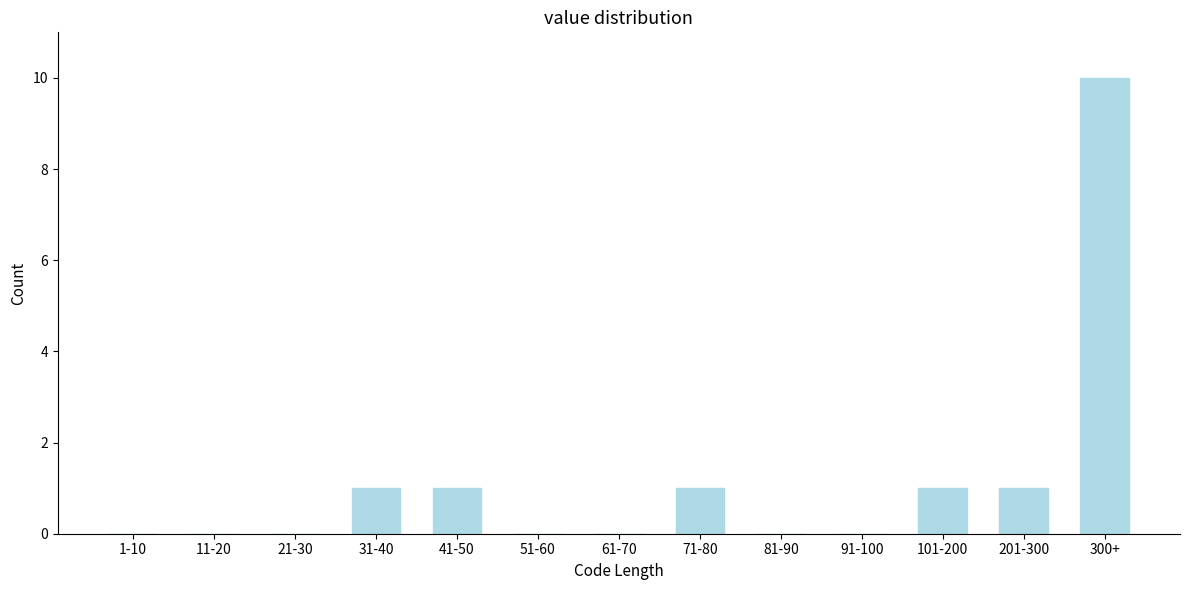

Reading right to left, extract all data points from this chart.

300+=10	201-300=1	101-200=1	91-100=0	81-90=0	71-80=1	61-70=0	51-60=0	41-50=1	31-40=1	21-30=0	11-20=0	1-10=0